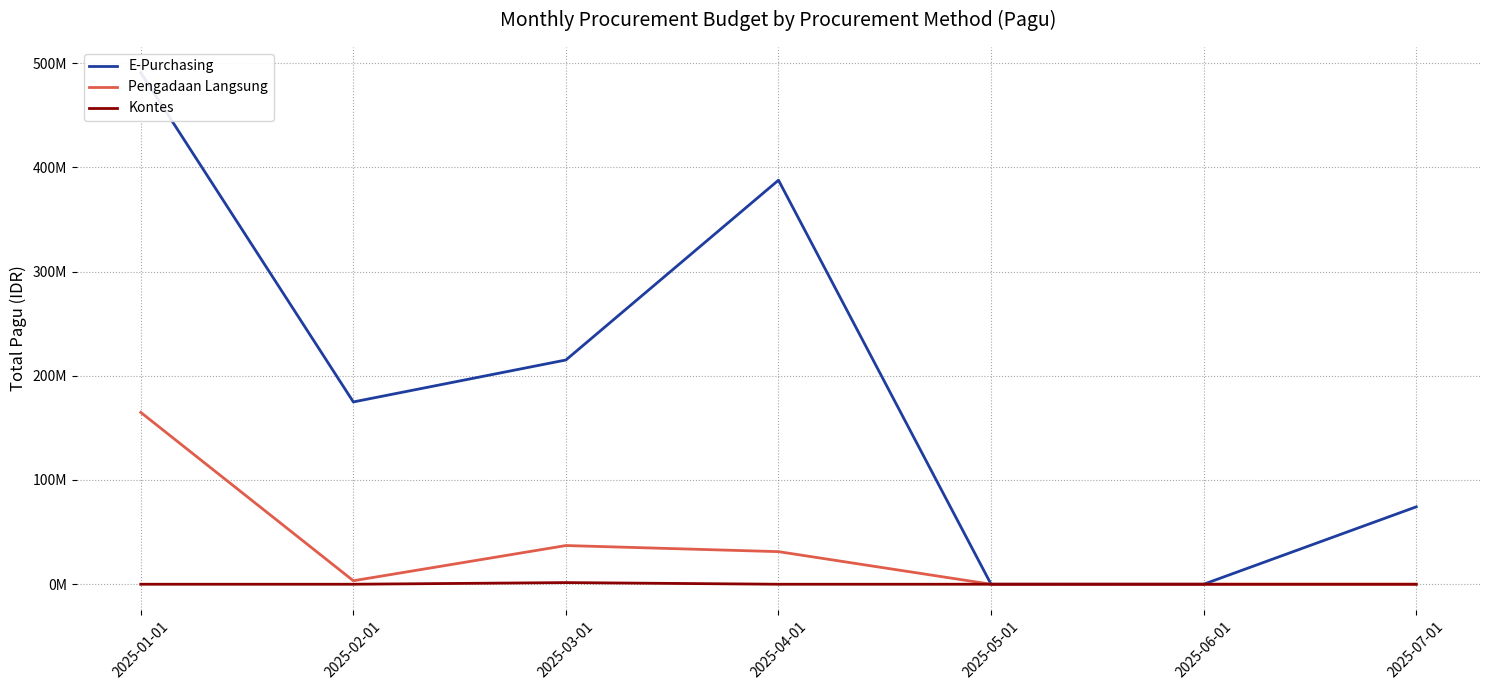

Which label corresponds to the largest value in the chart?

2025-01-01